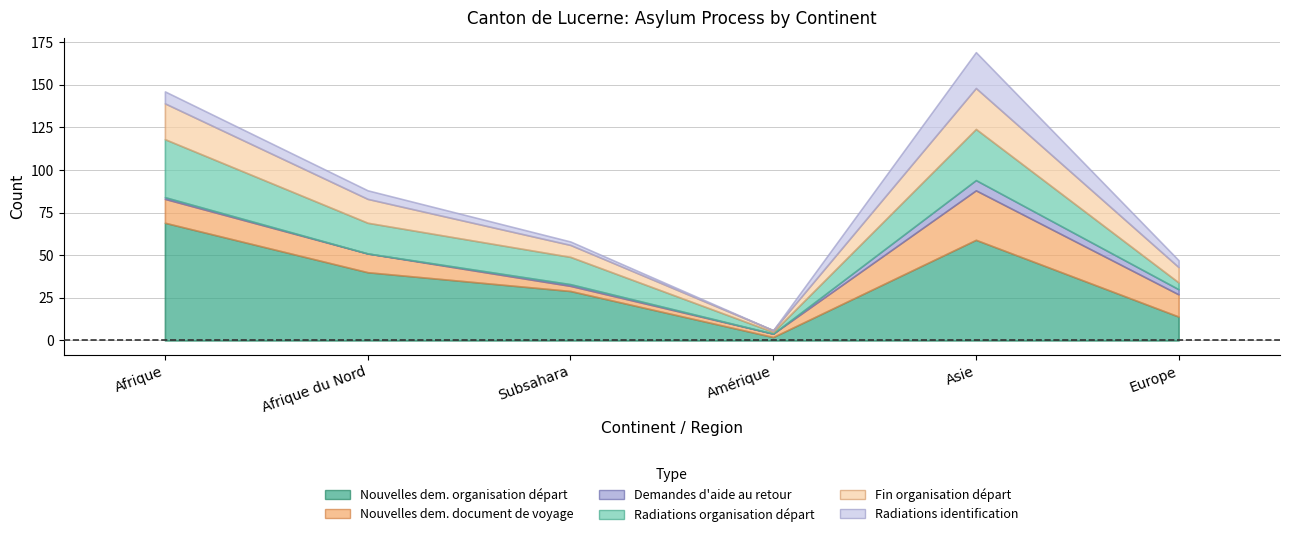

True or false: Radiations_org_depart and Nouvelles_dem_org_depart intersect in this chart.

False